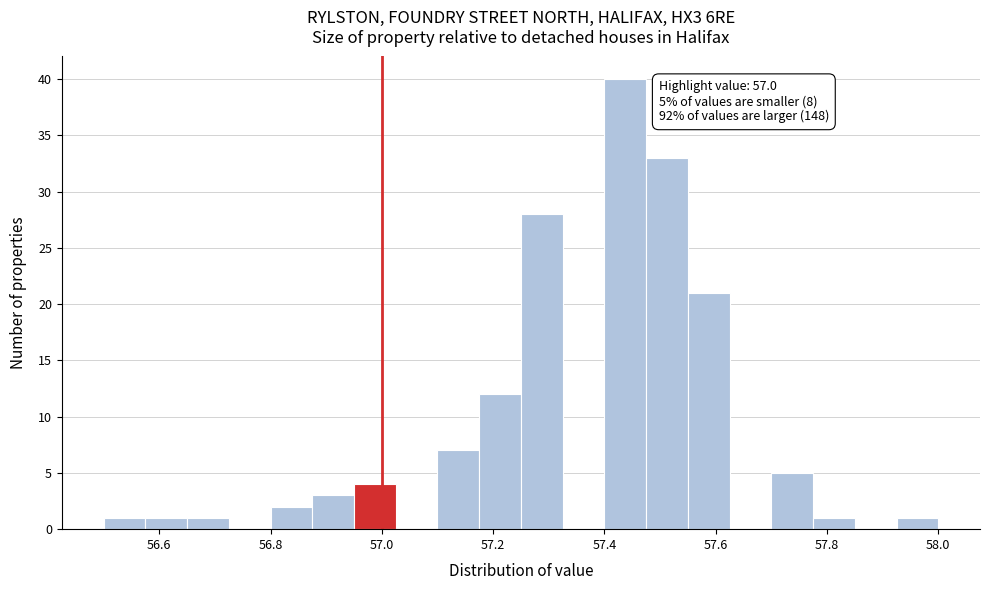

Read against the x-axis, roughly where is the centre of the tallest bar?

57.44